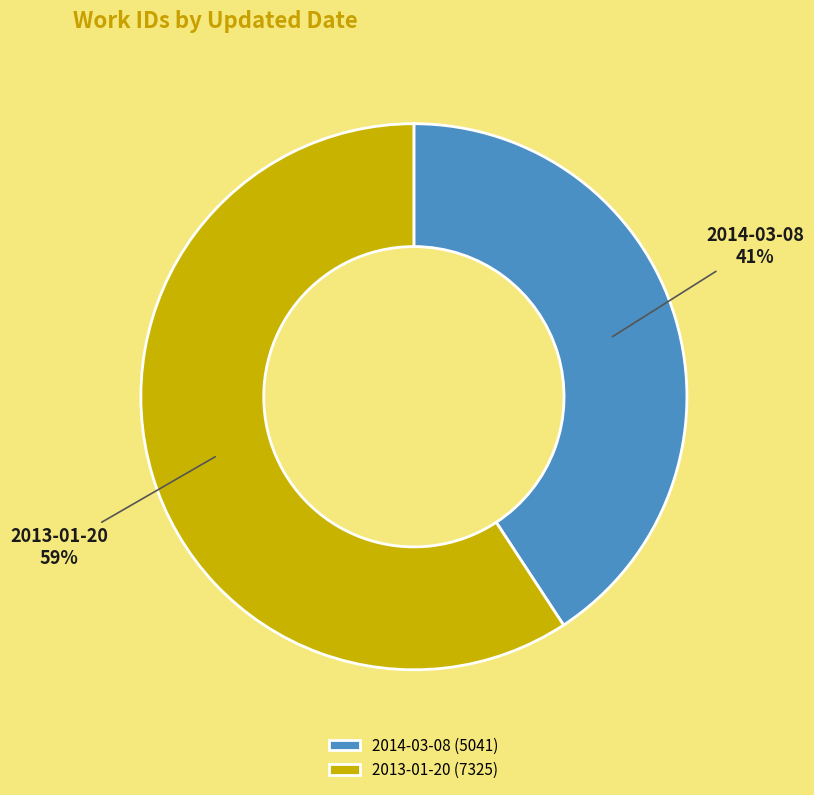

To the nearest percent, what is the difference between the largest and smallest slice percentages?

18%